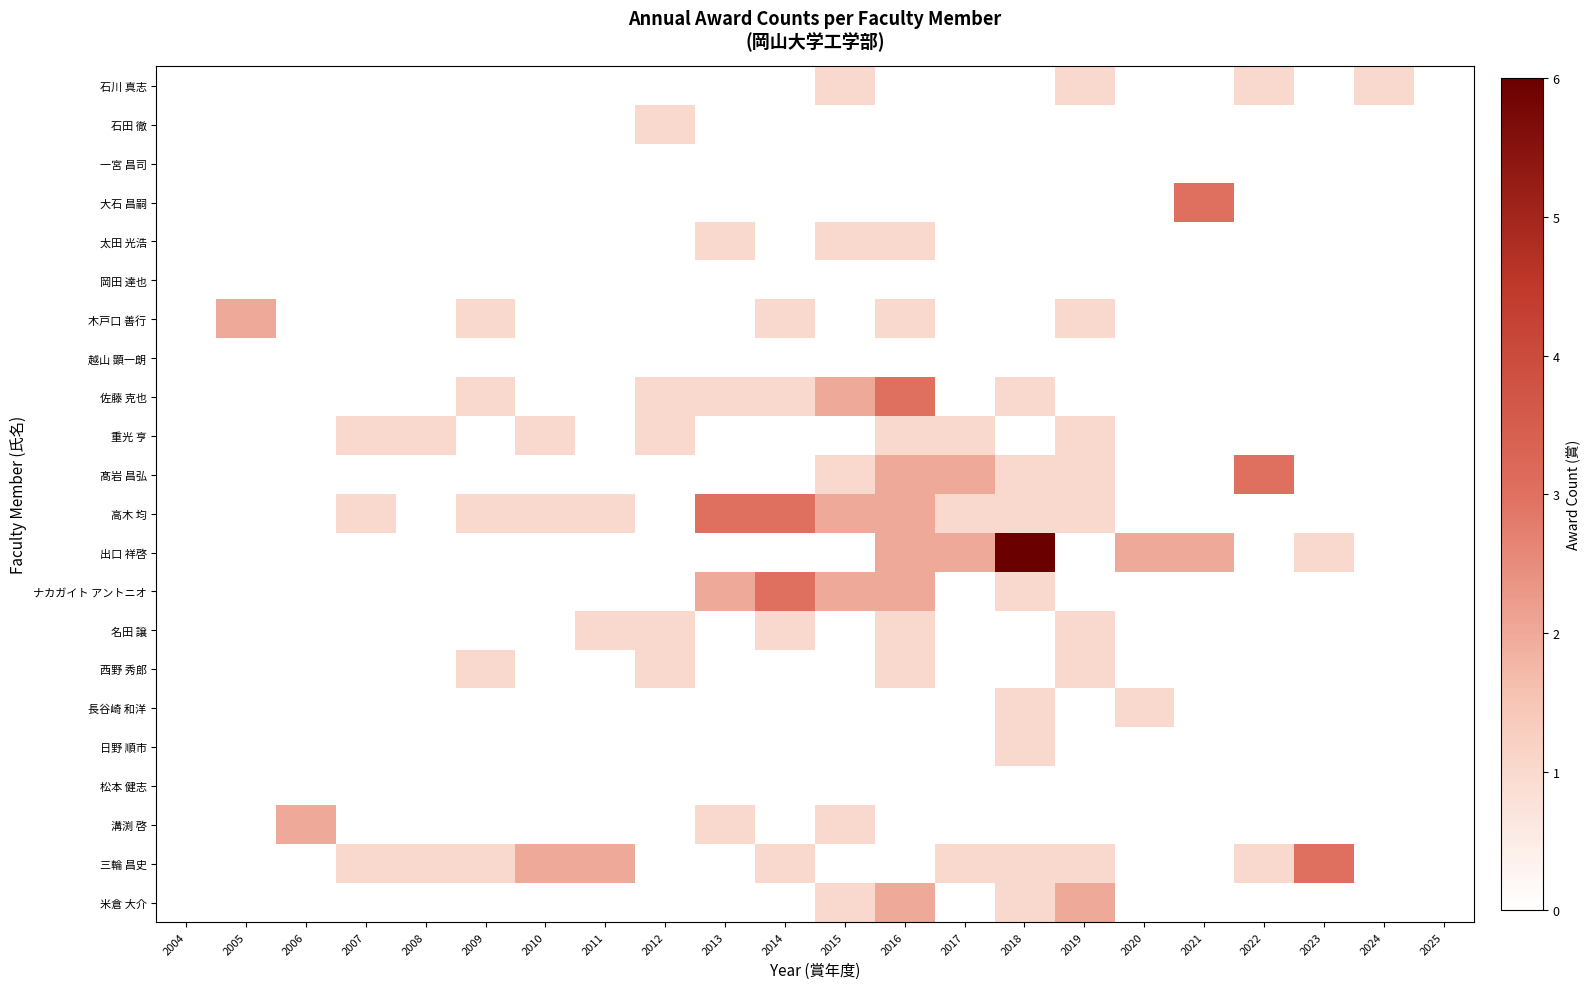

Which series has the largest total across all categories?

高木 均